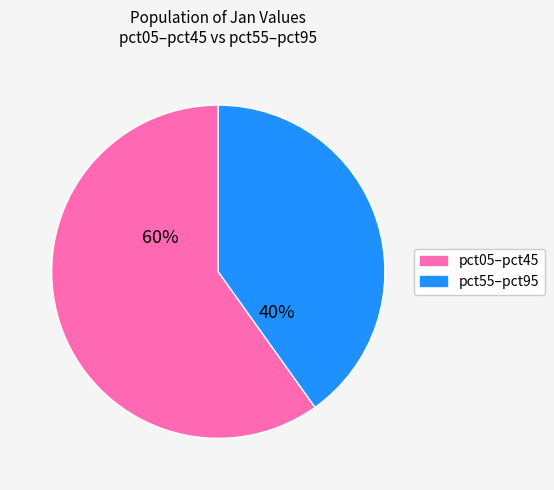

Is there a majority slice in this chart?

Yes